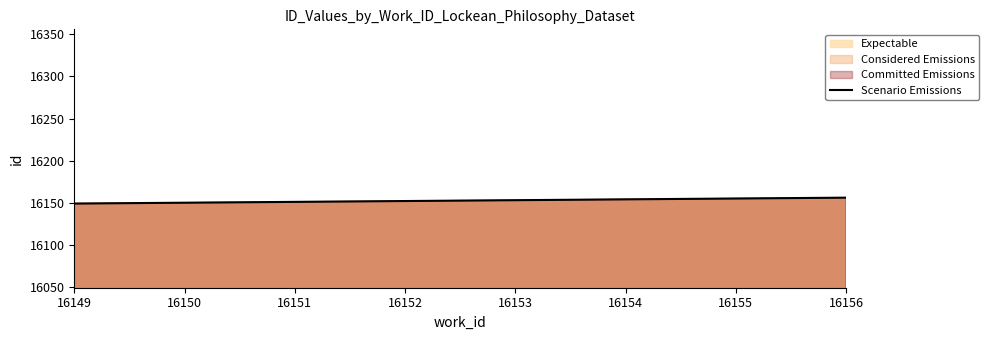

Reading right to left, extract all data points from this chart.

16156	16155	16154	16153	16152	16150	16149